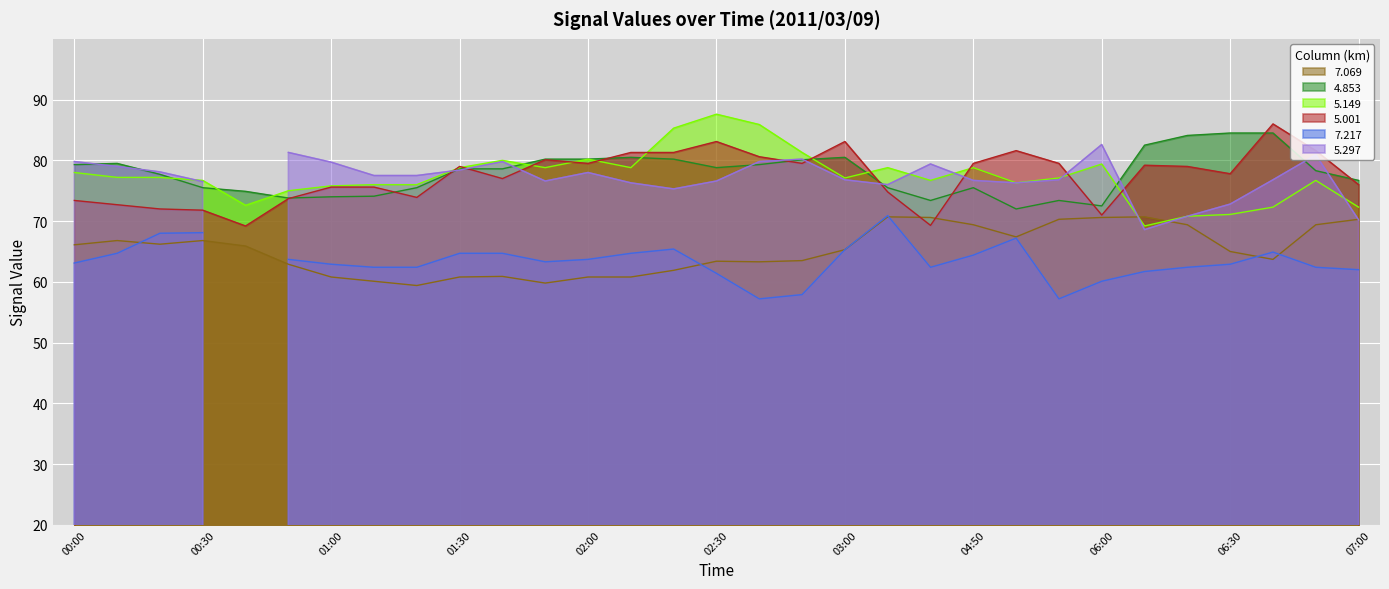

What is the label of the 31st point from the left?

07:00